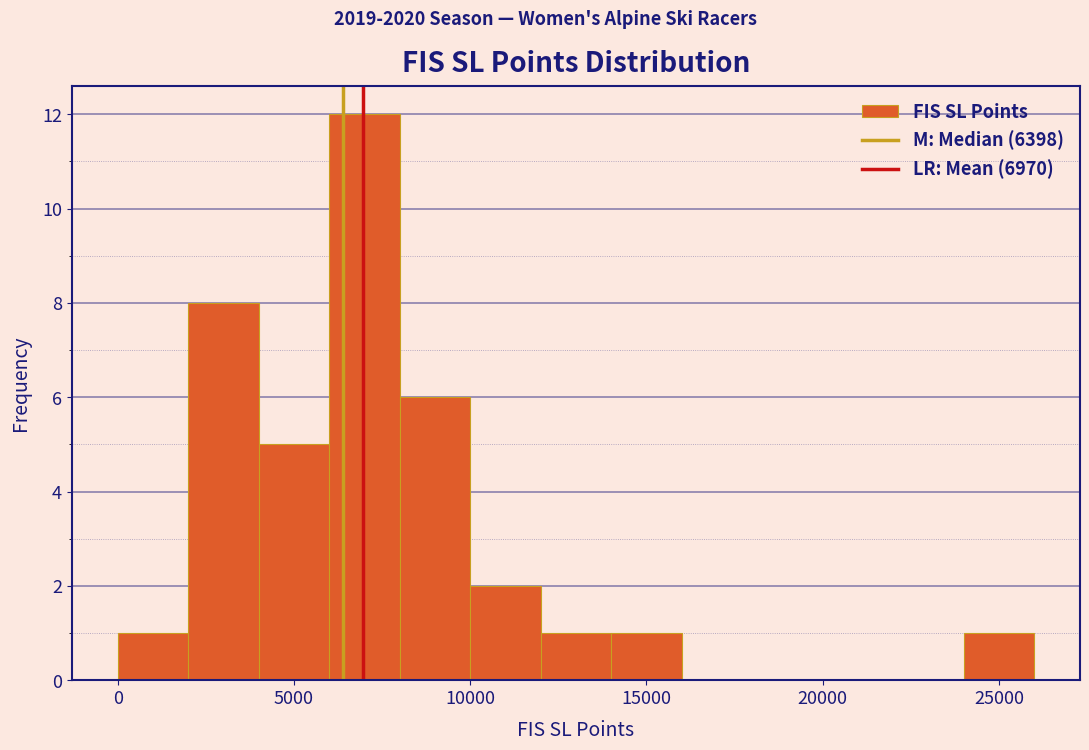

Reading left to right, list every bar in this chart as the range it spans on the x-axis followed by its height. The values are not printed on the chart, so give them approximately, as read against the axis.

0 to 2000: 1
2000 to 4000: 8
4000 to 6000: 5
6000 to 8000: 12
8000 to 10000: 6
10000 to 12000: 2
12000 to 14000: 1
14000 to 16000: 1
16000 to 18000: 0
18000 to 20000: 0
20000 to 22000: 0
22000 to 24000: 0
24000 to 26000: 1